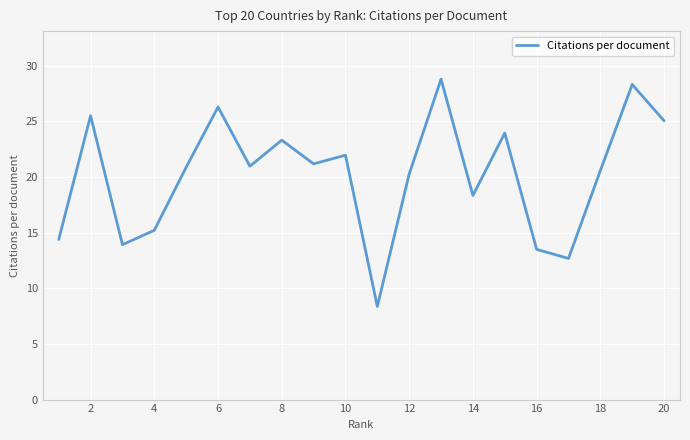

What is the average value?

20.2